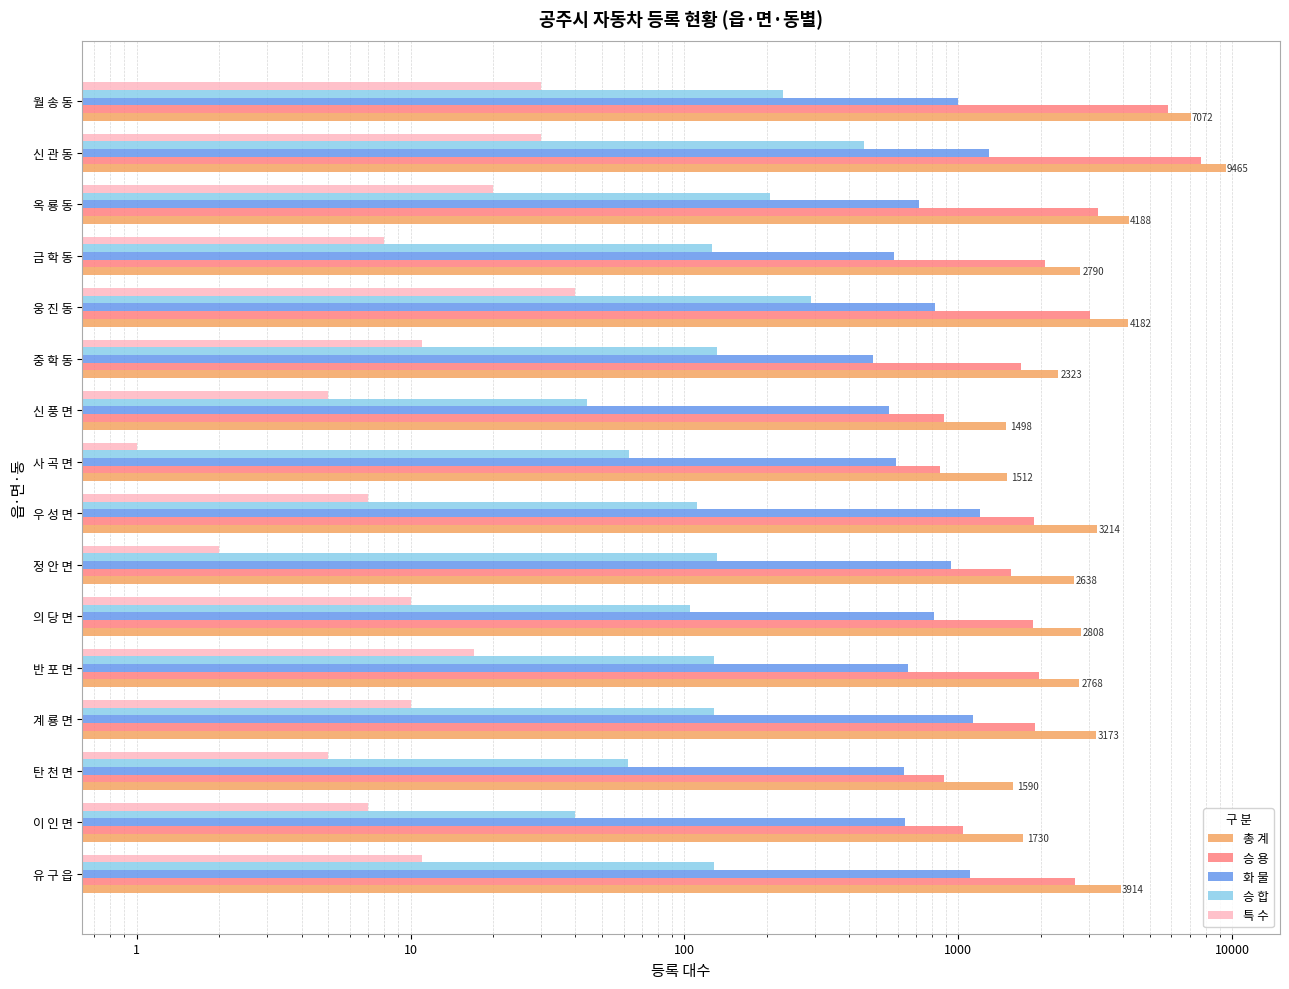

How many categories are shown in the chart?

16